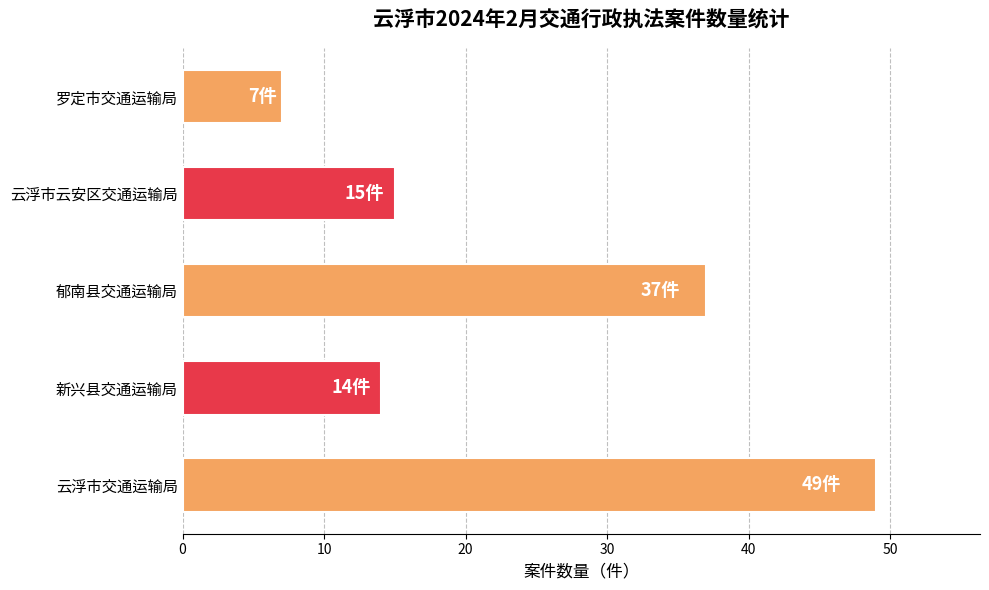

What is the approximate value at 郁南县交通运输局, to the nearest 5?

35